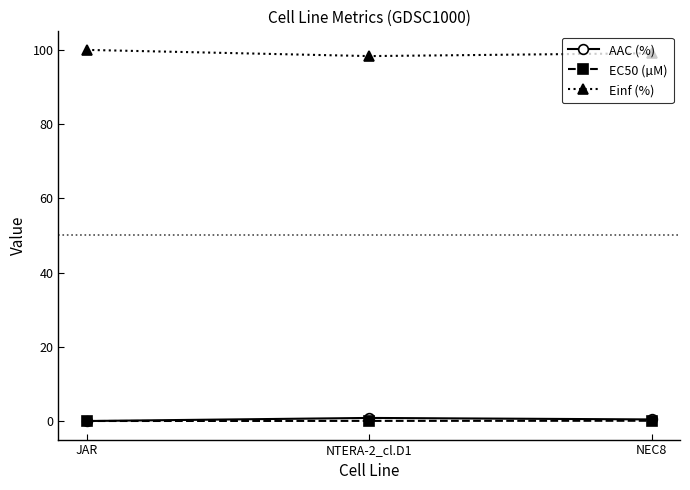

Is it true that Einf (%) equals 100.0 at JAR?

True